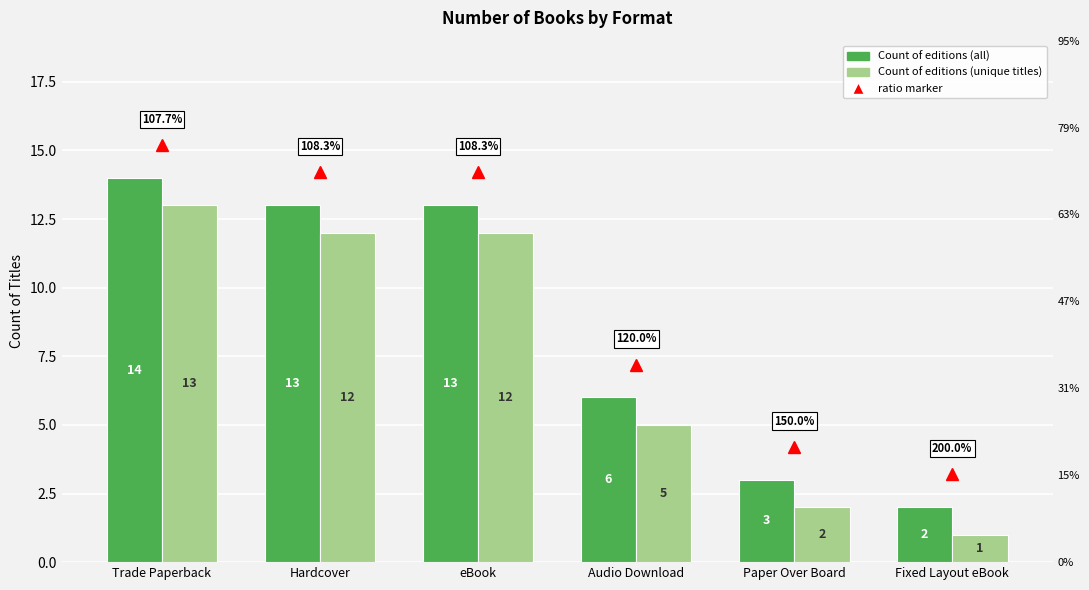

What is the value of the Count of editions (all) bar at the 2nd from the left?

13